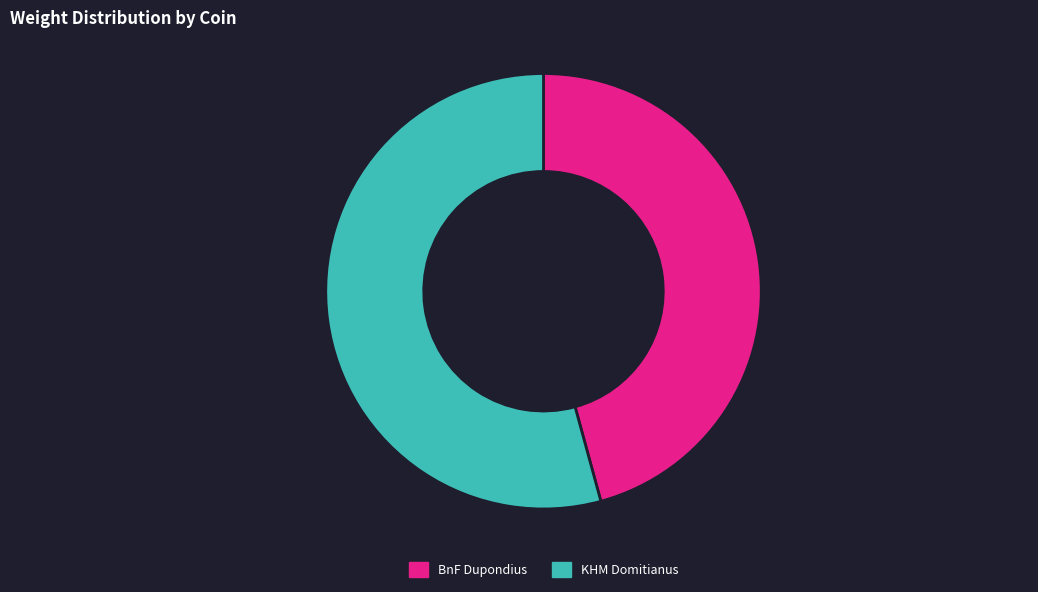

Does BnF Dupondius account for over 50% of the chart?

No